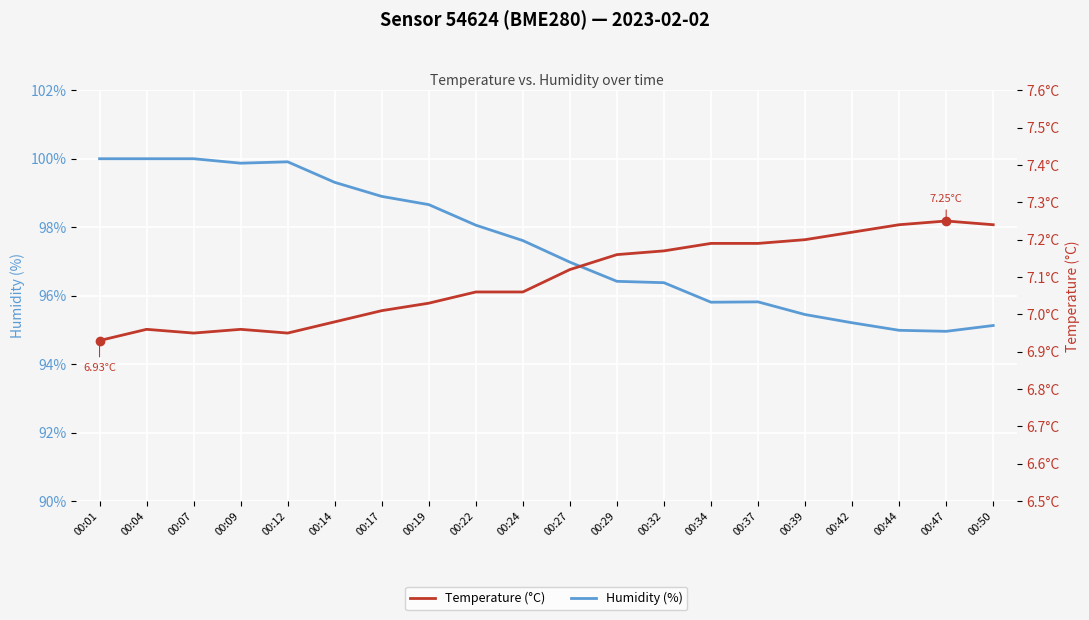

What are all the series names shown in the legend?

Humidity (%), Temperature (°C)